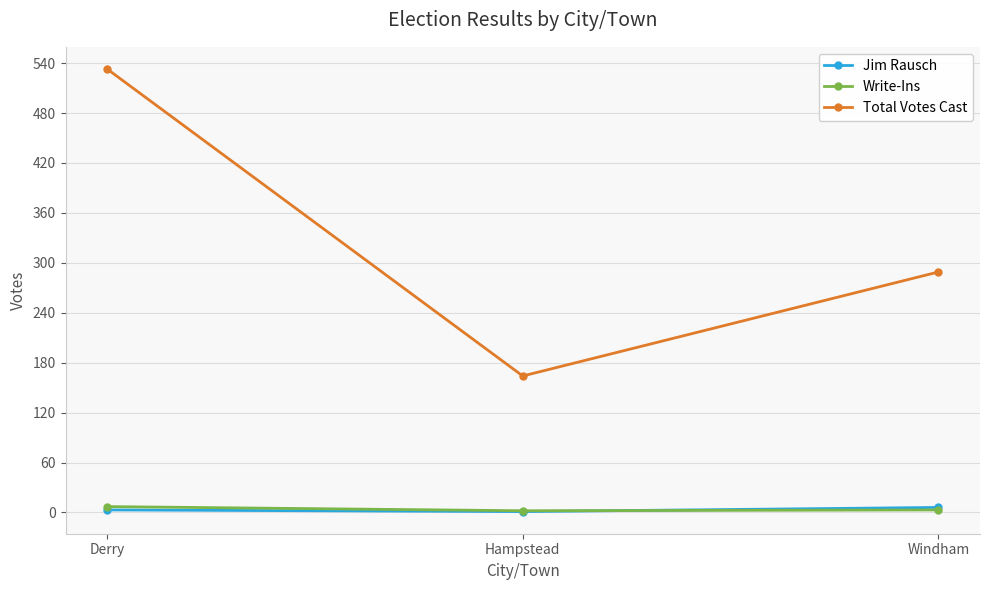

What is the label of the 3rd point from the right?

Derry